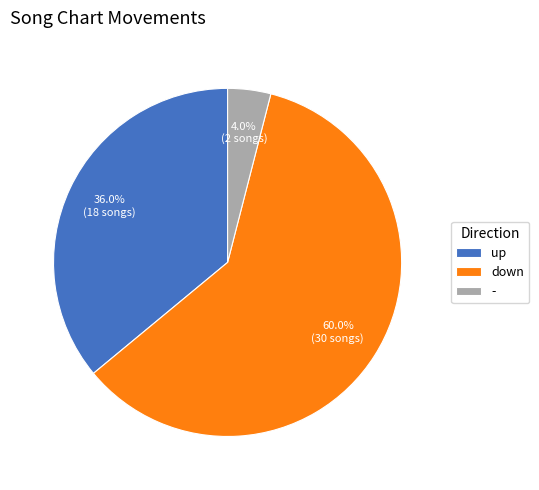

What percentage do up and - together represent?

40.0%